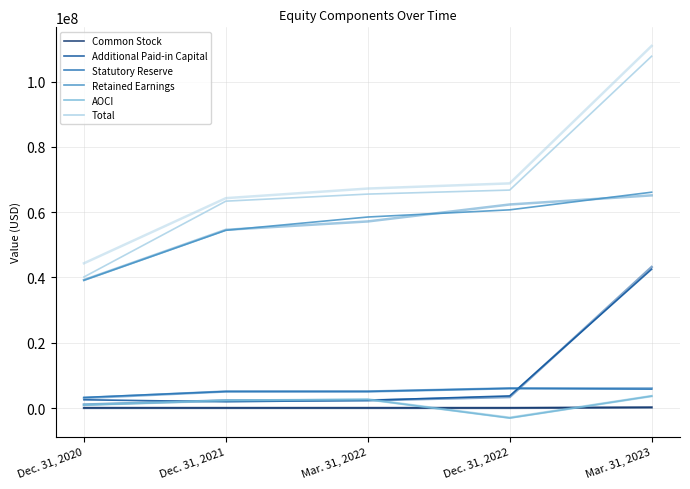

At how many categories does at least one series exceed 31730920?

5